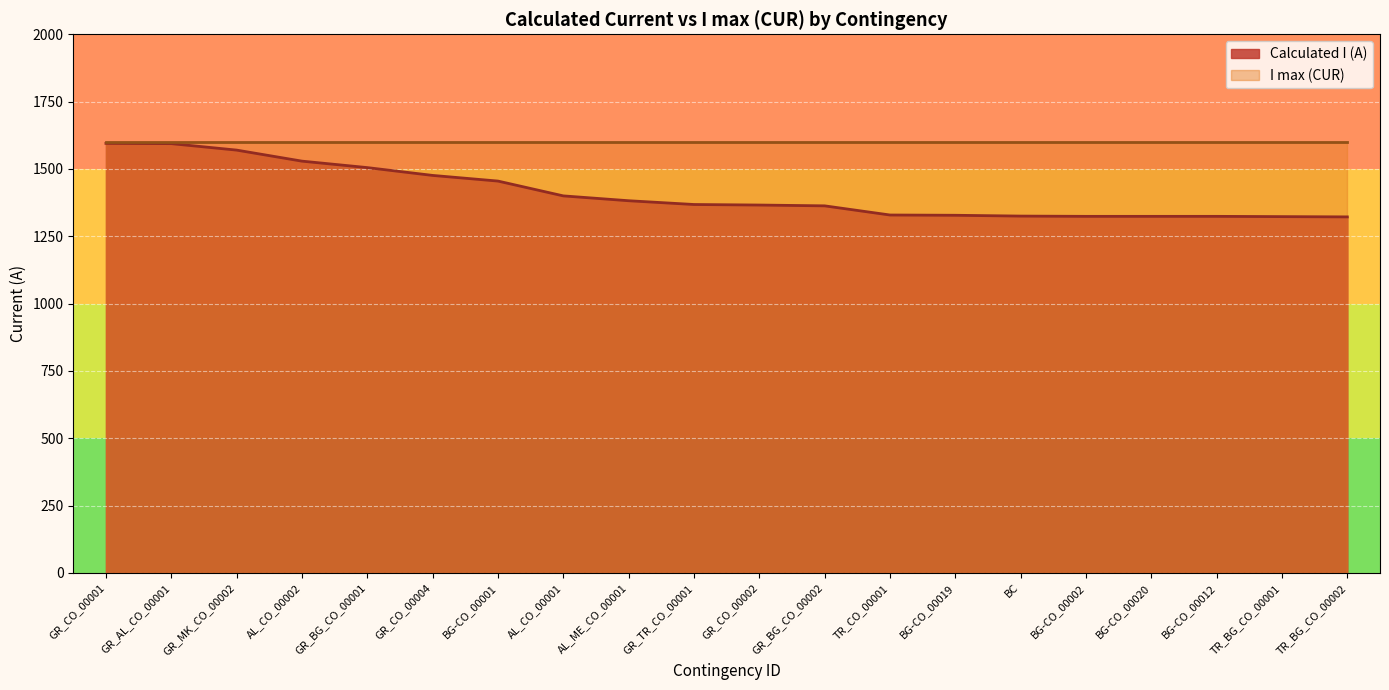

What value does the data have at GR_AL_CO_00001, to the nearest 10?

1590